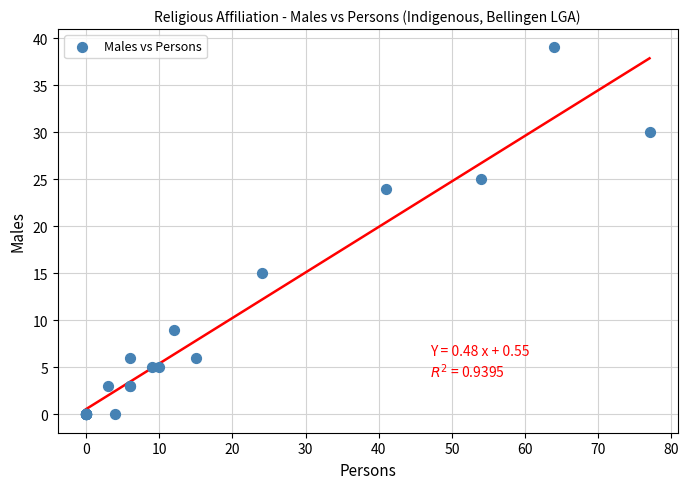

What Y value in the scatter plot is closest to 19?

15